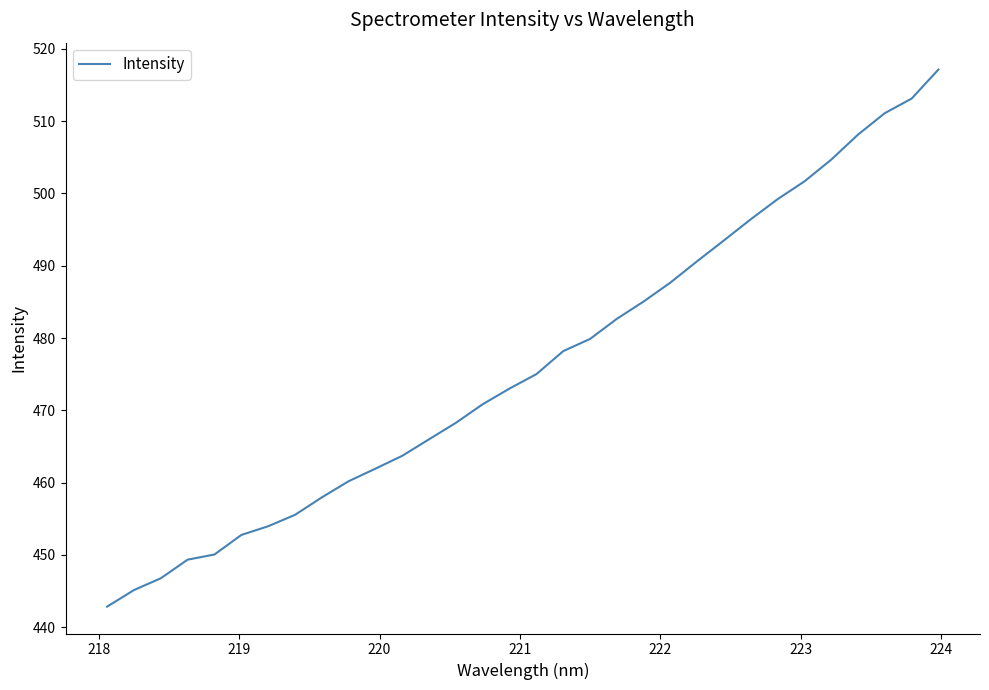

What is the difference between the maximum and minimum values?

74.3